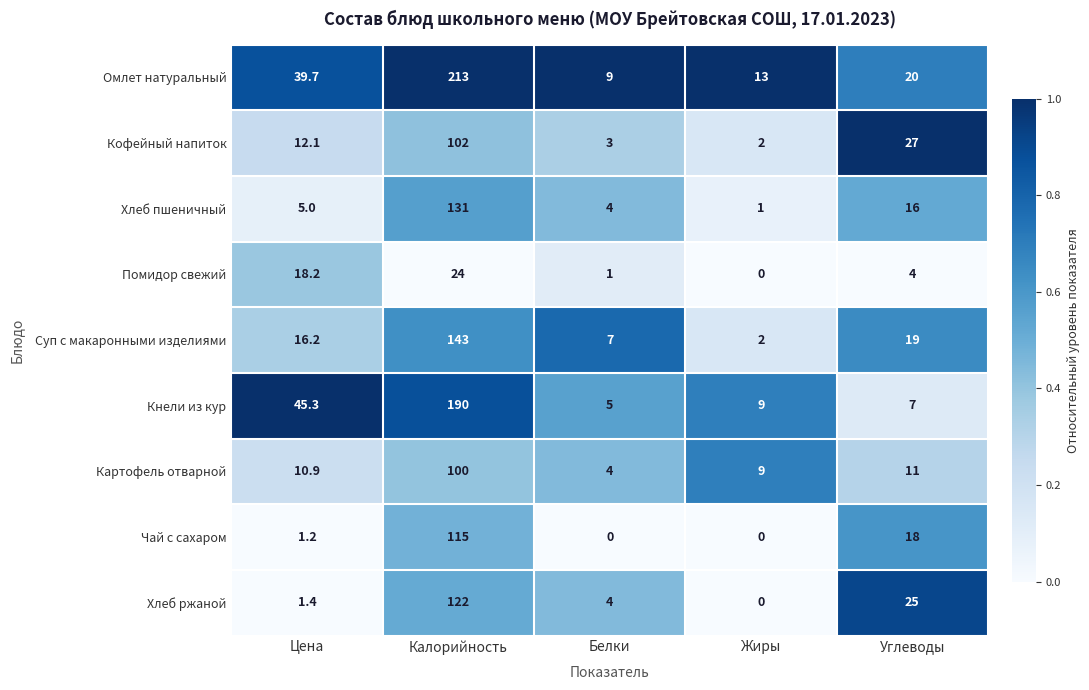

Is the value of Хлеб пшеничный at Белки greater than the value of Кнели из кур at Углеводы?

No